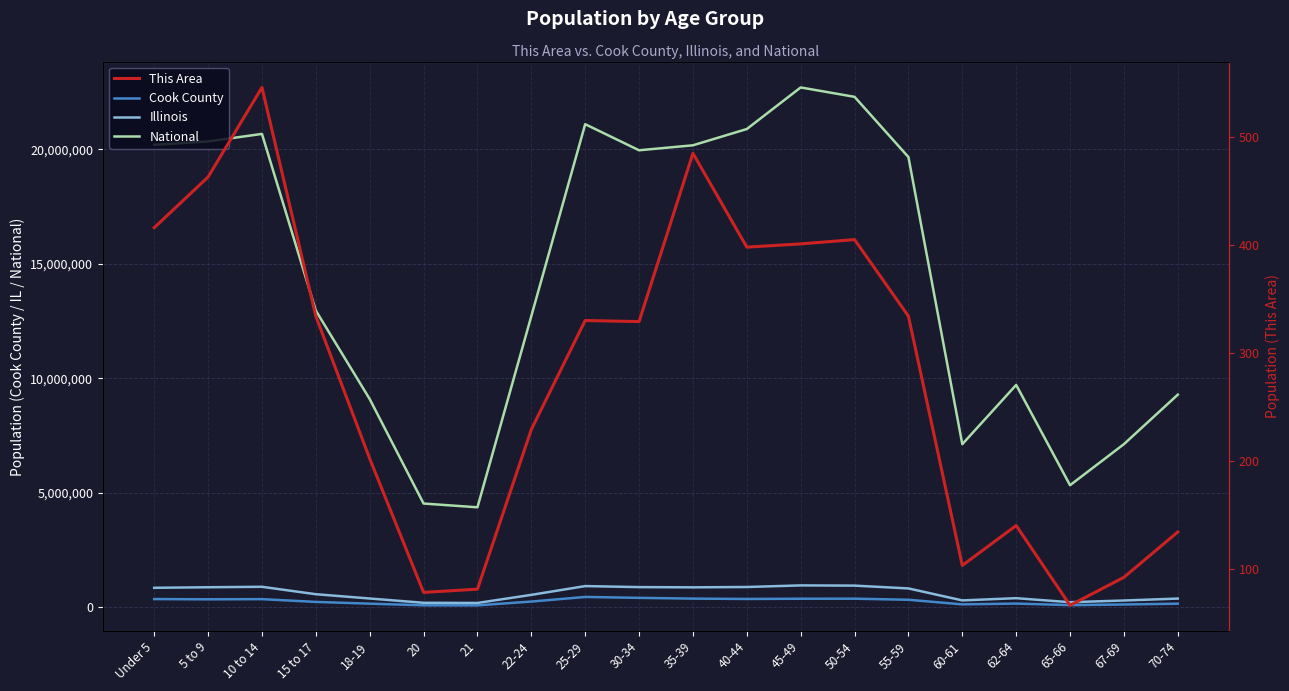

What is the difference between the maximum and minimum values in the This Area series?

480